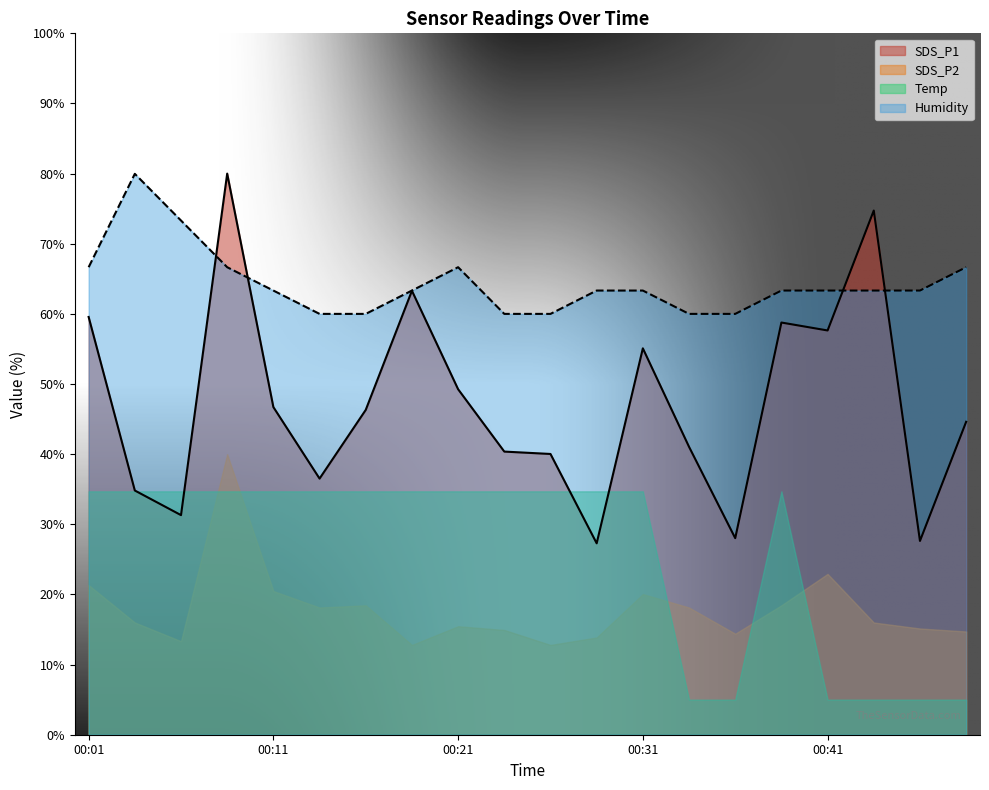

What is the total value across all series at 00:34?

101.0